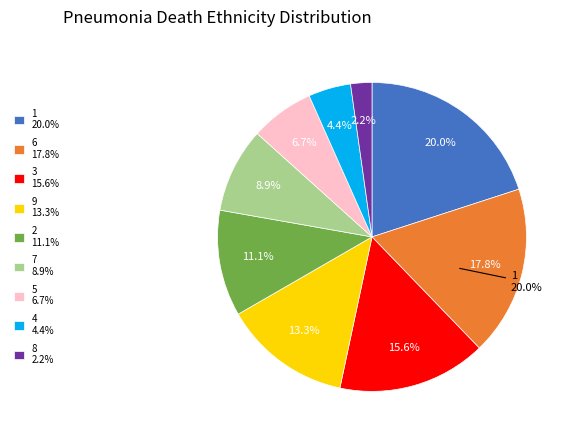

Count the number of slices in the pie.

9